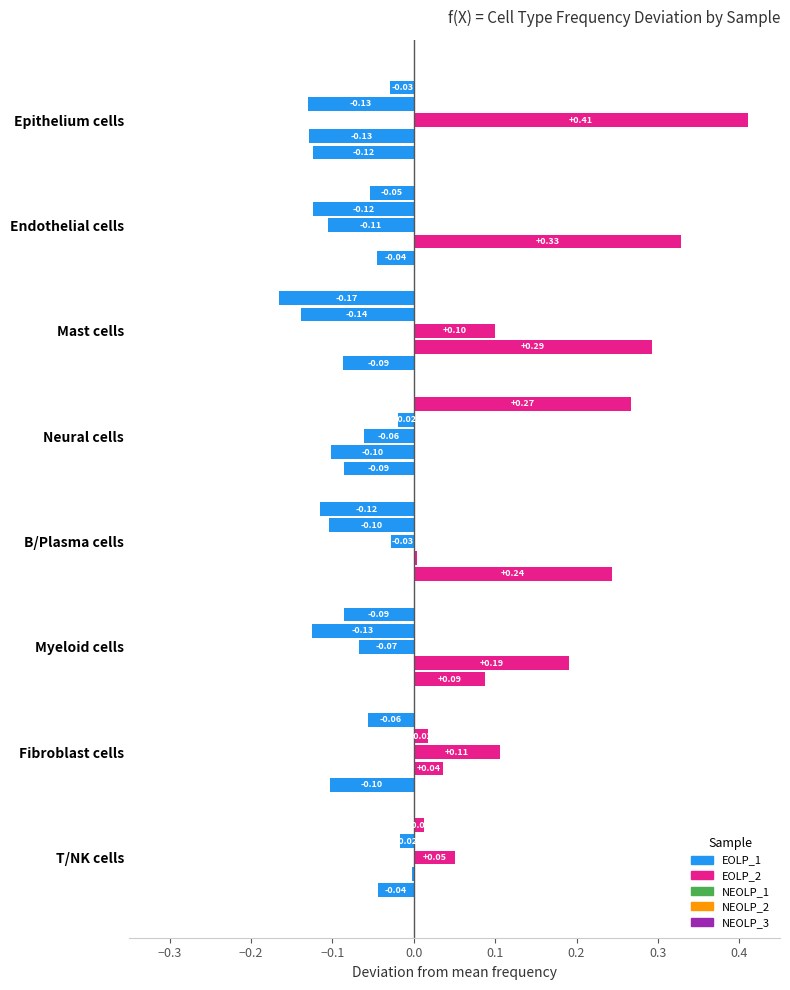

How many data points does each series have?

8